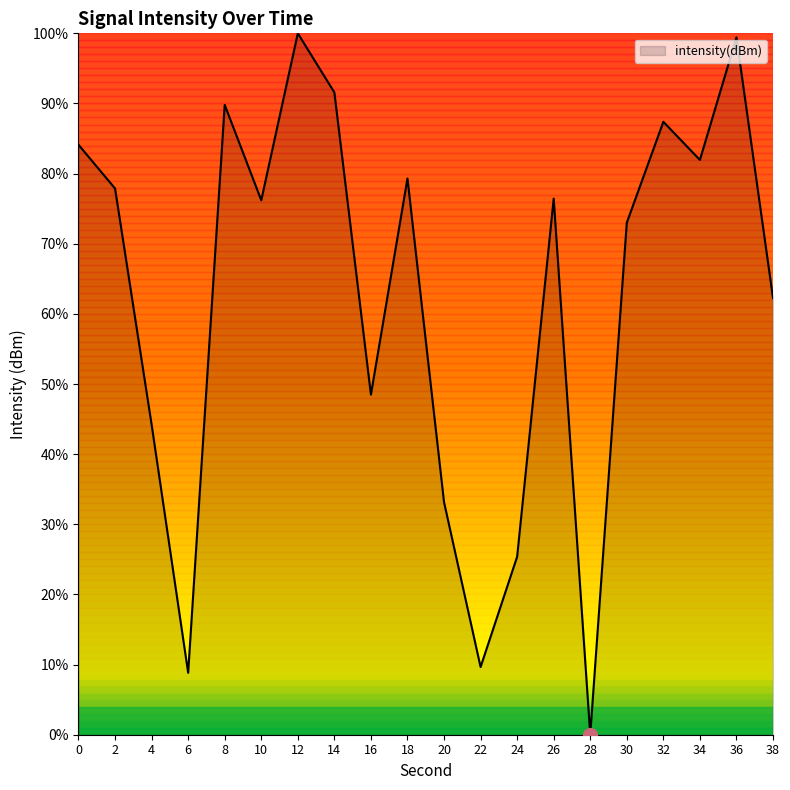

Where is the data nearest to the value 50?

16